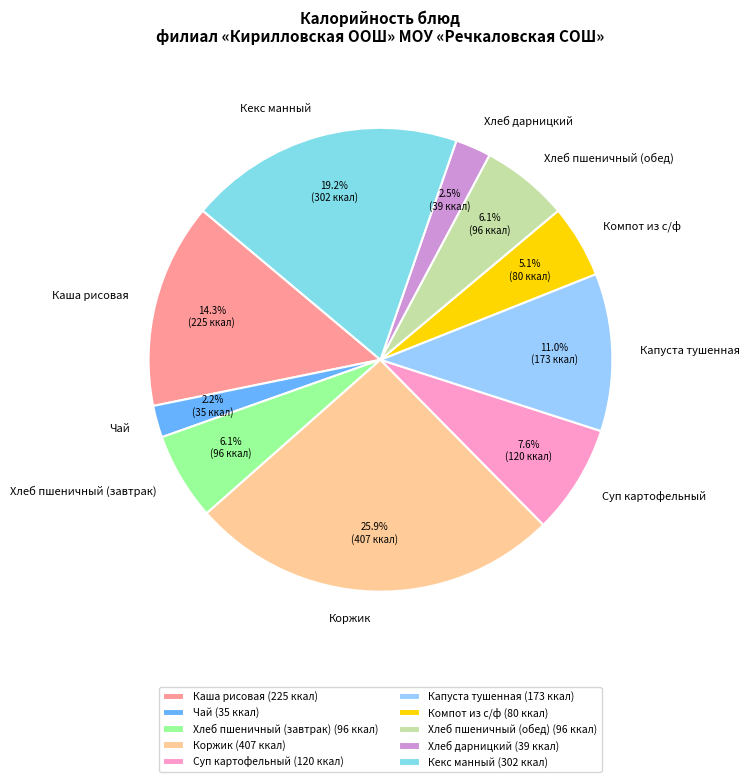

To the nearest percent, what percentage of the pie is Компот из с/ф?

5%